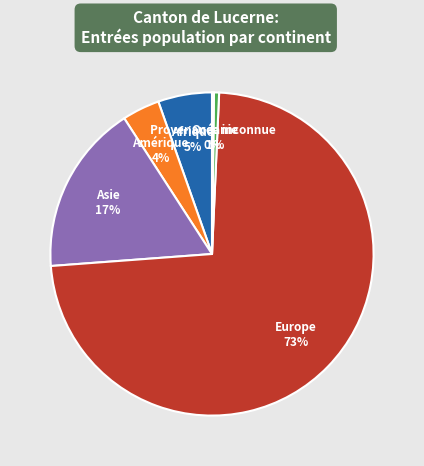

To the nearest percent, what is the average slice percentage?

17%